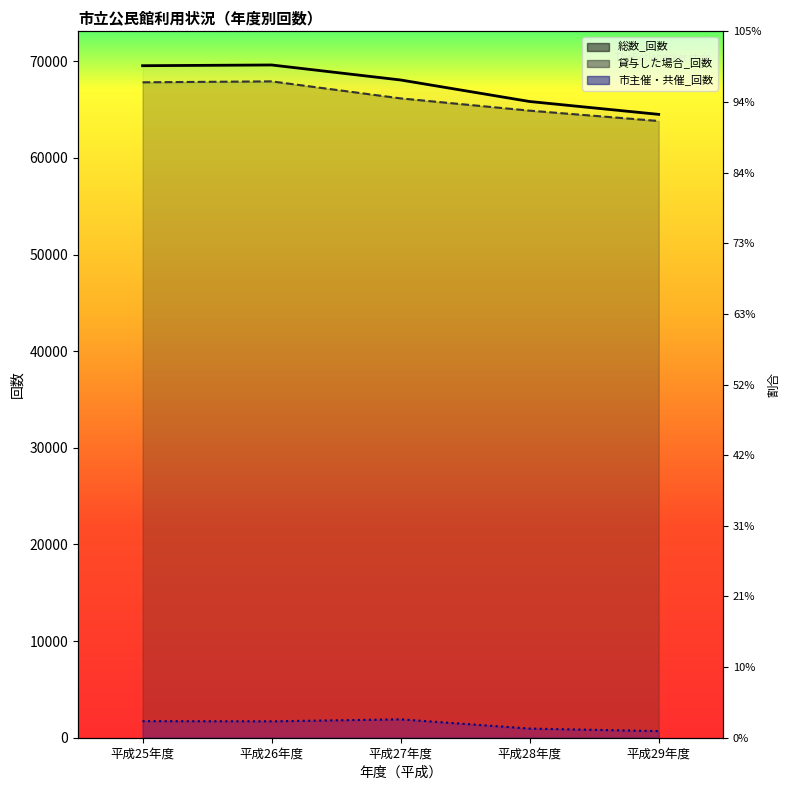

List the labels in order of 貸与した場合_回数_line value, largest first.

平成26年度, 平成25年度, 平成27年度, 平成28年度, 平成29年度